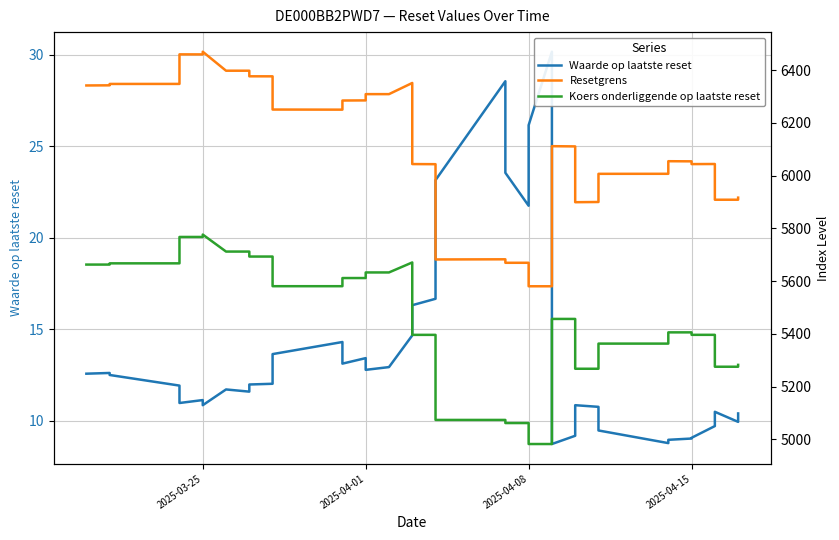

What is the minimum value for Koers onderliggende op laatste reset?

4982.8